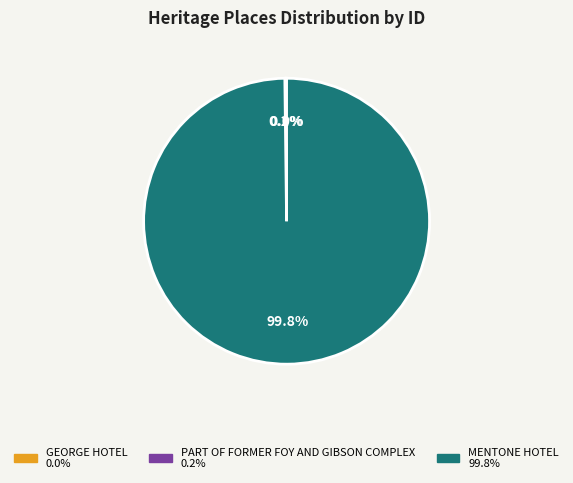

Is there any slice that represents more than half of the pie?

Yes